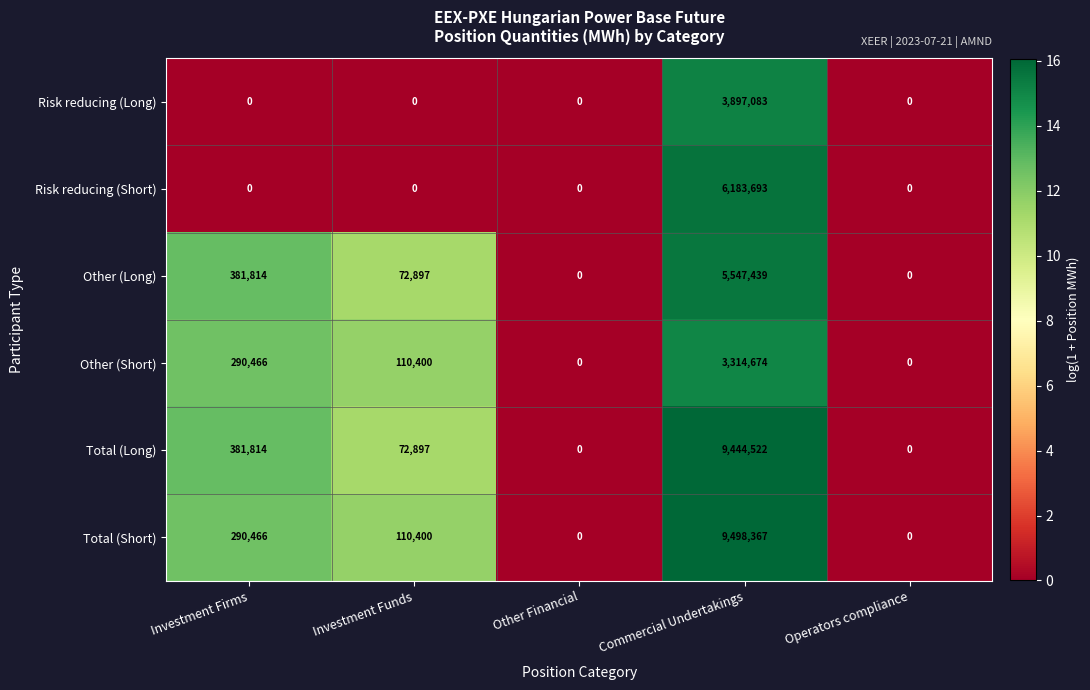

Reading left to right, what are all the values shown in this chart?

Risk reducing (Long): Investment Firms=0	Investment Funds=0	Other Financial=0	Commercial Undertakings=3897083	Operators compliance=0
Risk reducing (Short): Investment Firms=0	Investment Funds=0	Other Financial=0	Commercial Undertakings=6183693	Operators compliance=0
Other (Long): Investment Firms=381814	Investment Funds=72897	Other Financial=0	Commercial Undertakings=5547439	Operators compliance=0
Other (Short): Investment Firms=290466	Investment Funds=110400	Other Financial=0	Commercial Undertakings=3314674	Operators compliance=0
Total (Long): Investment Firms=381814	Investment Funds=72897	Other Financial=0	Commercial Undertakings=9444522	Operators compliance=0
Total (Short): Investment Firms=290466	Investment Funds=110400	Other Financial=0	Commercial Undertakings=9498367	Operators compliance=0